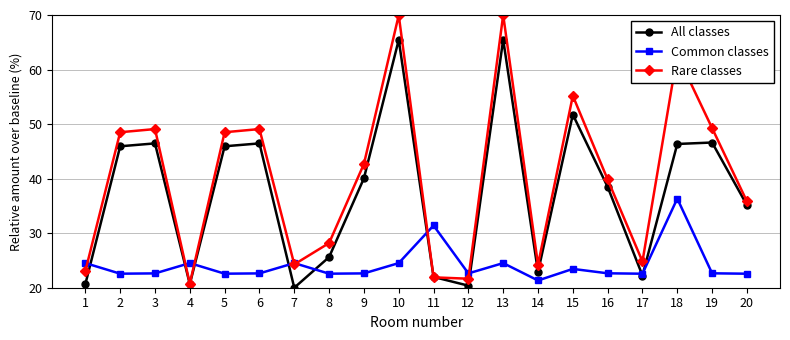

True or false: All classes has more than 0 interior local peaks.

True